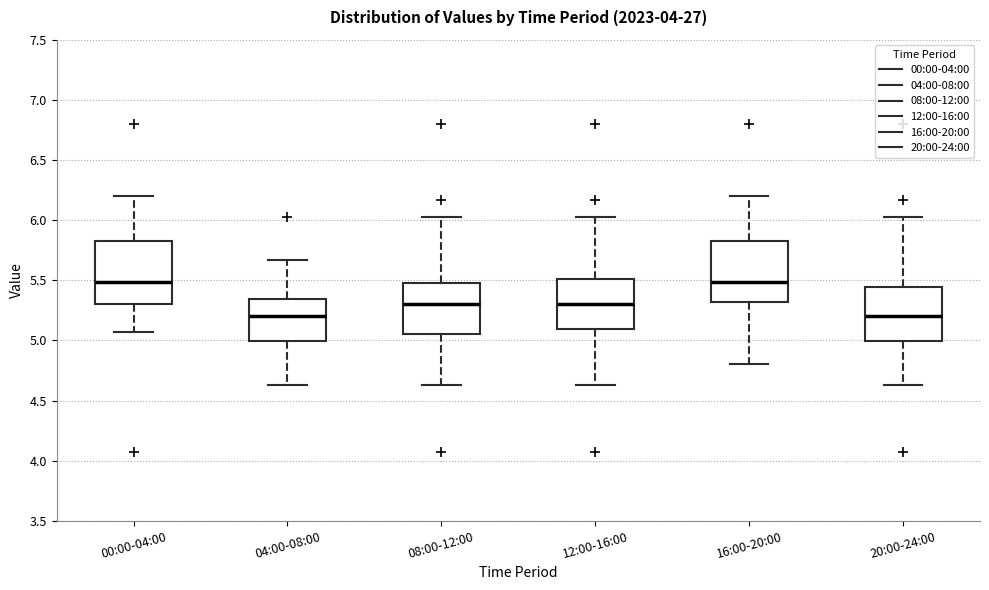

Where does the median line of the box for 16:00-20:00 sit on the y-axis? The values are not printed on the chart, so give them approximately, as read against the axis.

5.50